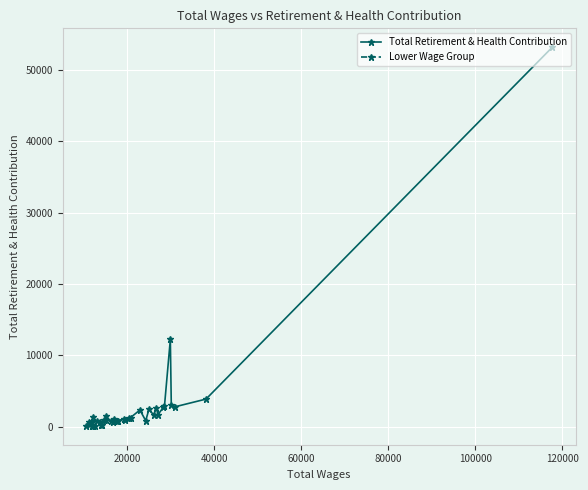

Reading left to right, list all the values displayed in this chart.

Total Retirement & Health Contribution: 1058	803	840	1133	956	1277	1295	2348	853	2474	1628	2685	1679	2729	2921	12238	3029	2795	3879	53175
Lower Wage Group: 137	703	498	332	153	728	156	1339	158	164	812	653	181	184	891	937	1514	778	652	803